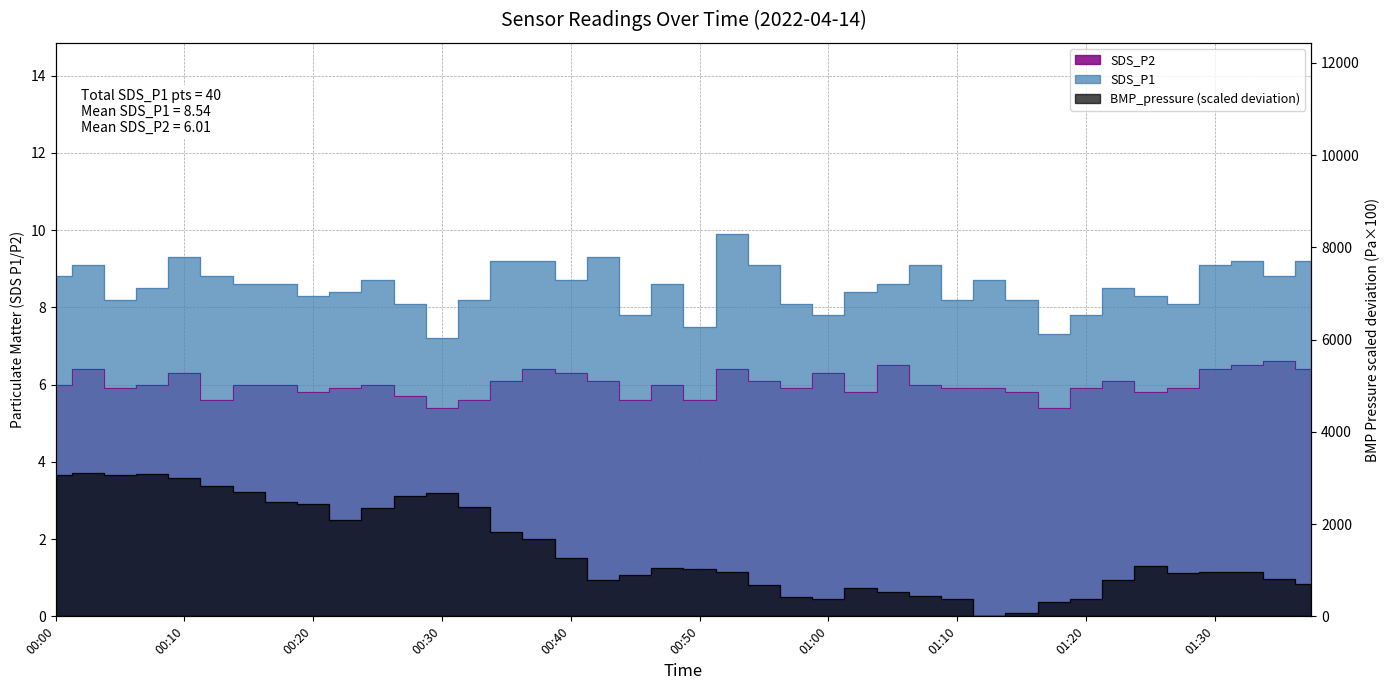

What is the label of the 18th point from the left?

00:43